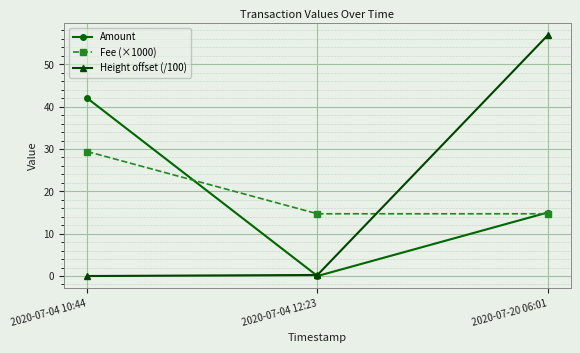

What is the lowest value of the Fee (×1000) series?

14.7